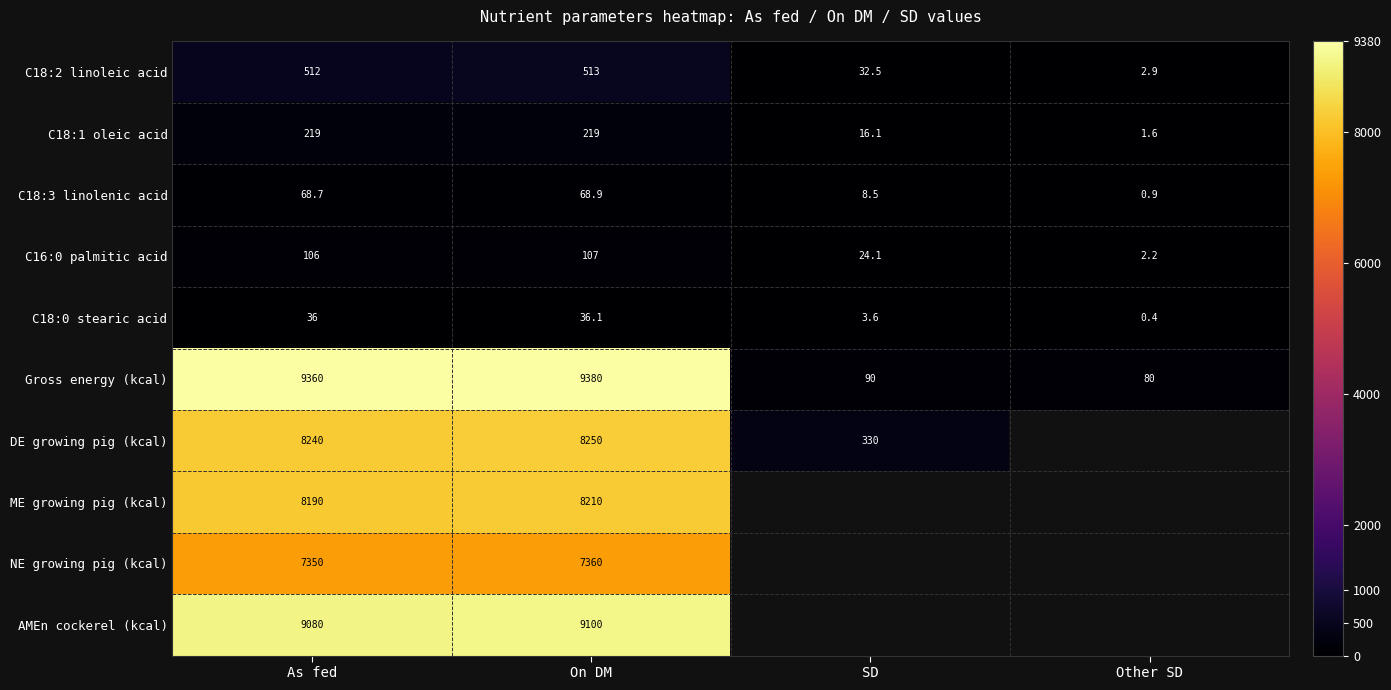

Which has a higher value, Other SD or On DM?

On DM